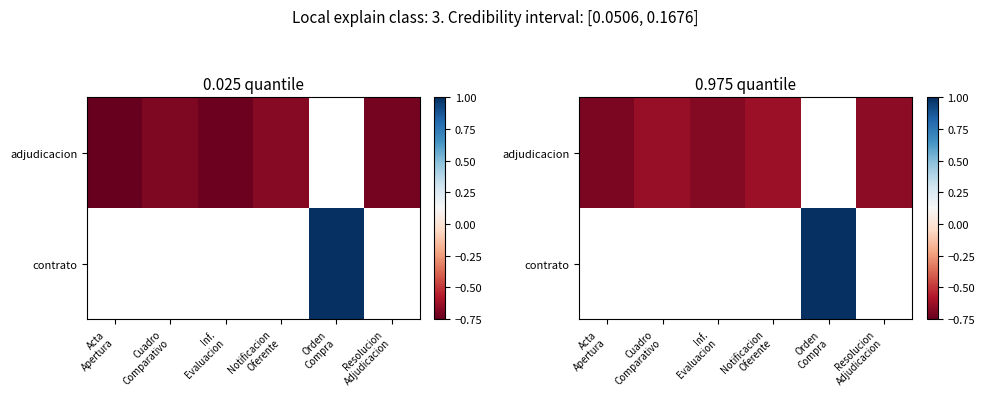

Is the value of adjudicacion at Cuadro Comparativo greater than the value of contrato at Cuadro Comparativo?

No